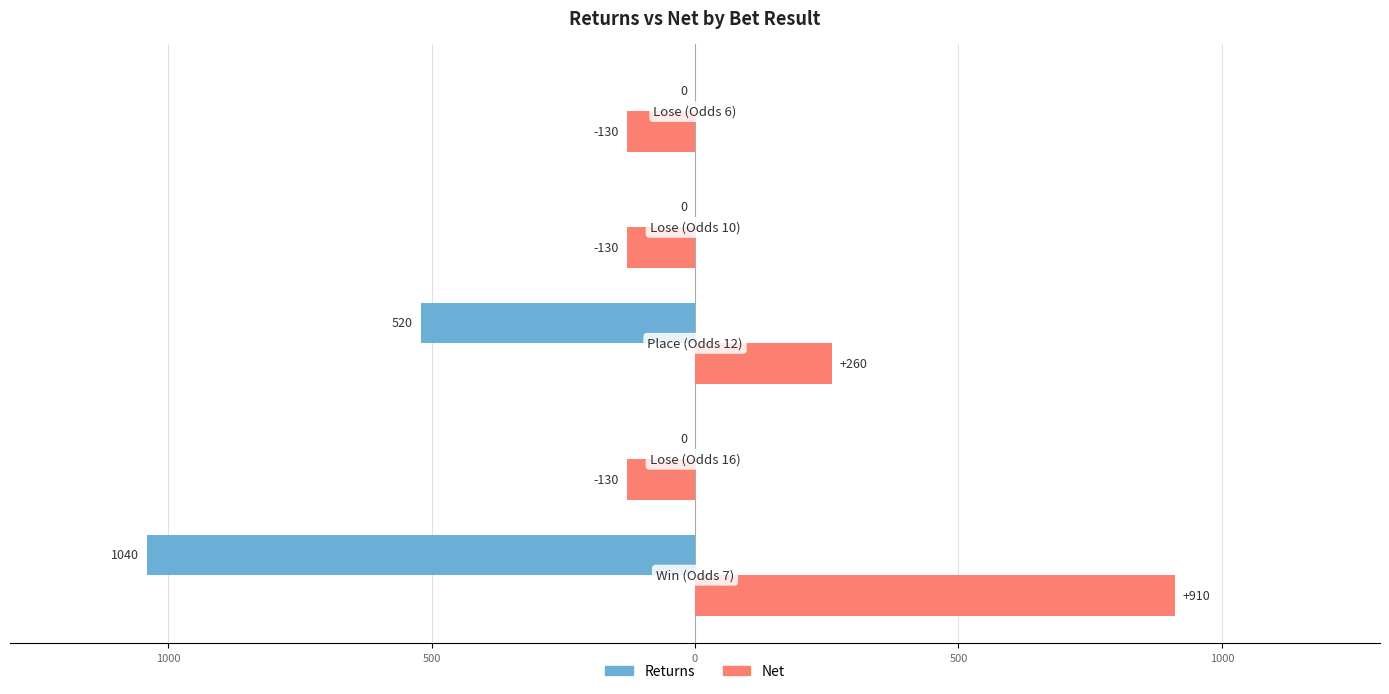

What are all the series names shown in the legend?

Returns, Net